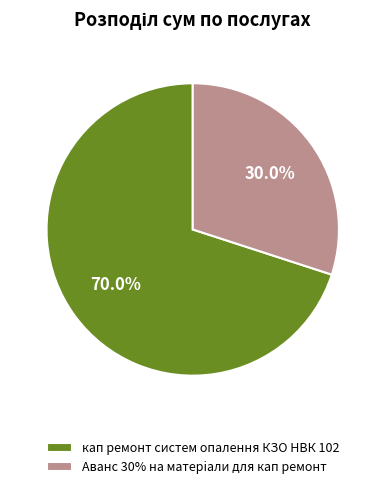

Which slice is the largest?

кап ремонт систем опалення КЗО НВК 102